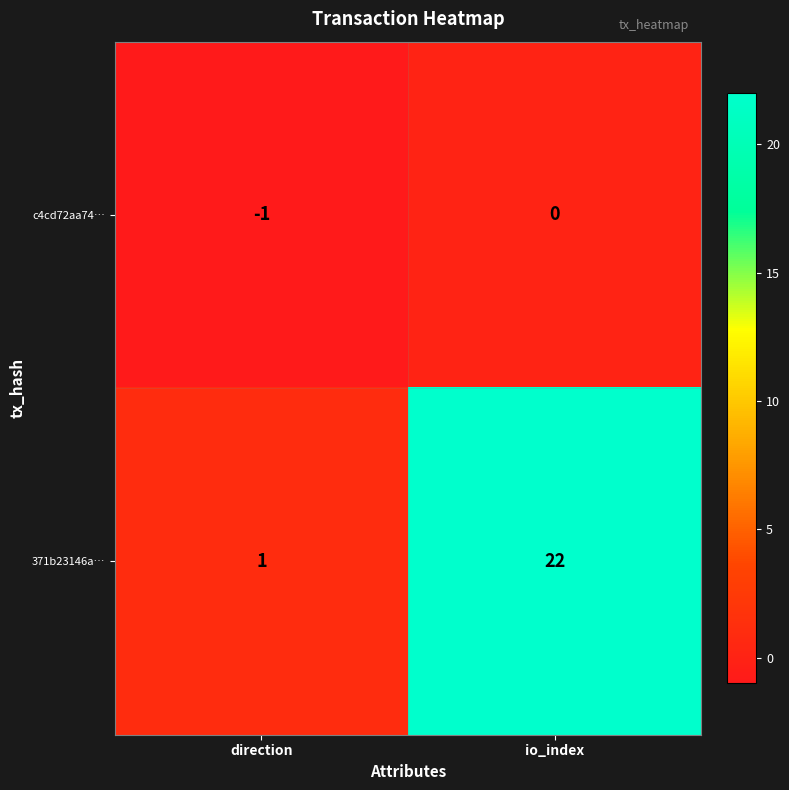

List the series in order of their peak value, highest first.

371b23146a…, c4cd72aa74…